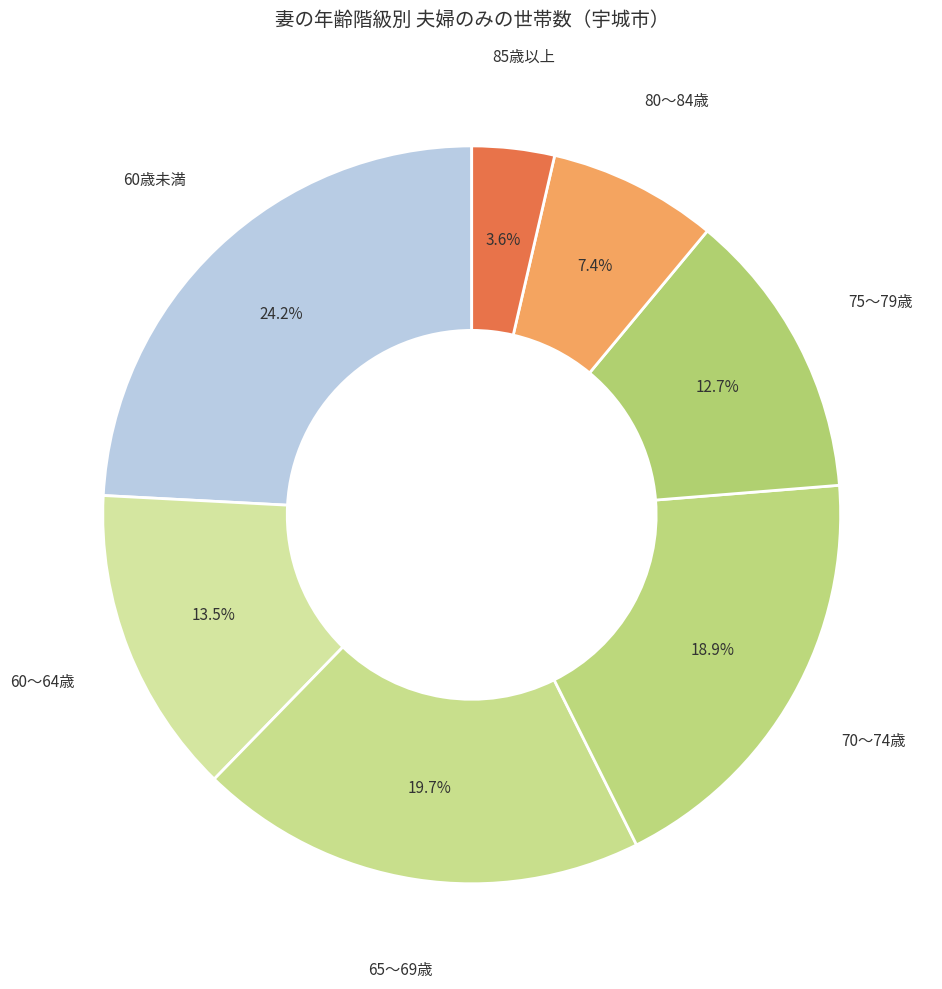

To the nearest percent, what portion does 70～74歳 represent?

19%